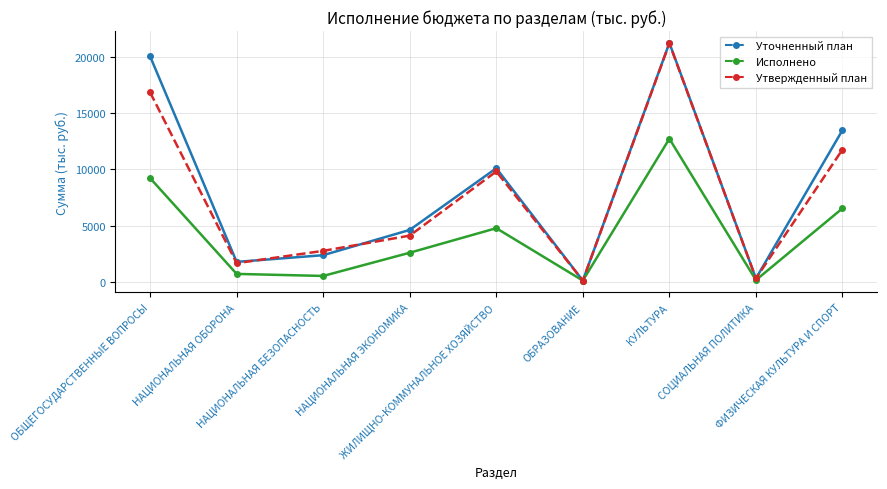

How many interior local peaks does the Исполнено series have?

2